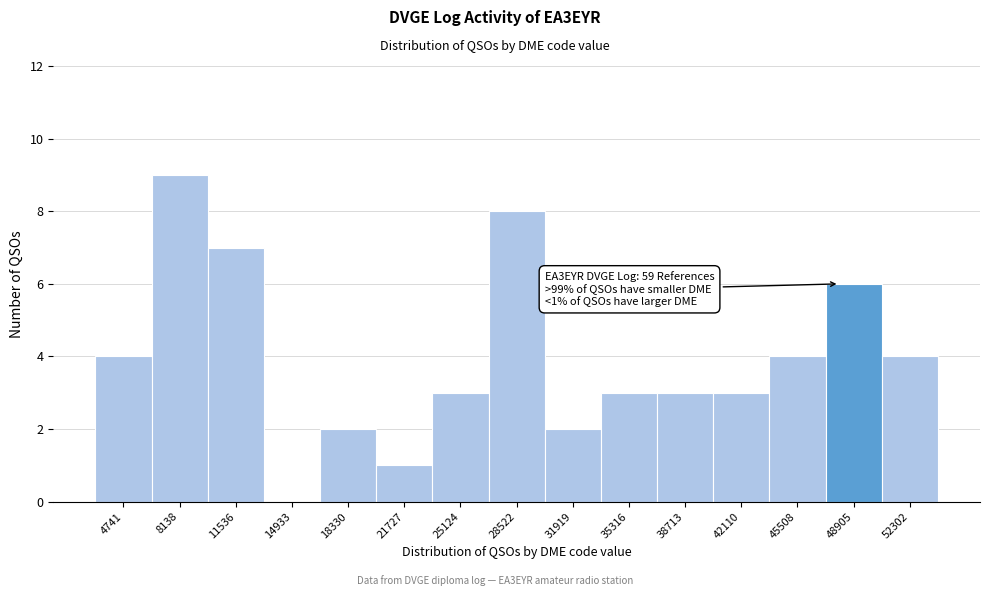

Over which range of the x-axis is the bar tallest?

6500 to 10000